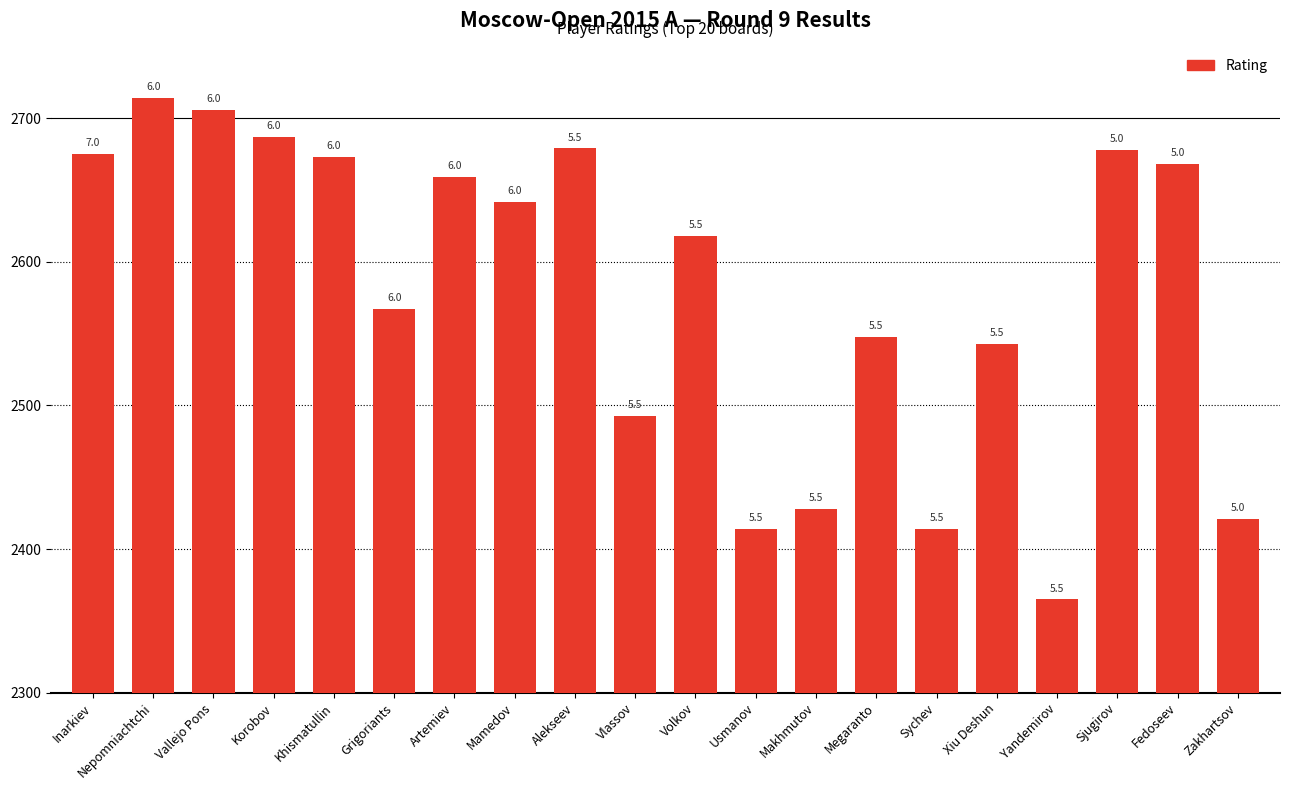

What is the approximate value at Vlassov, to the nearest 5?

2495